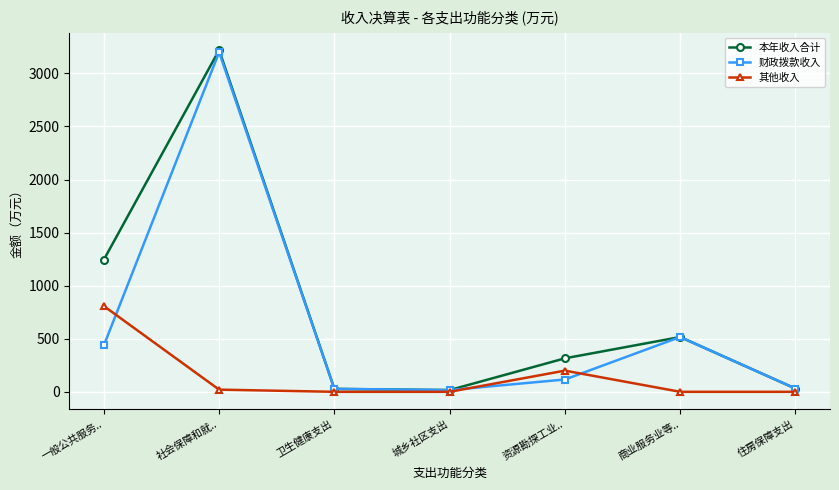

True or false: 本年收入合计 has more than 0 points higher than both neighbors.

True